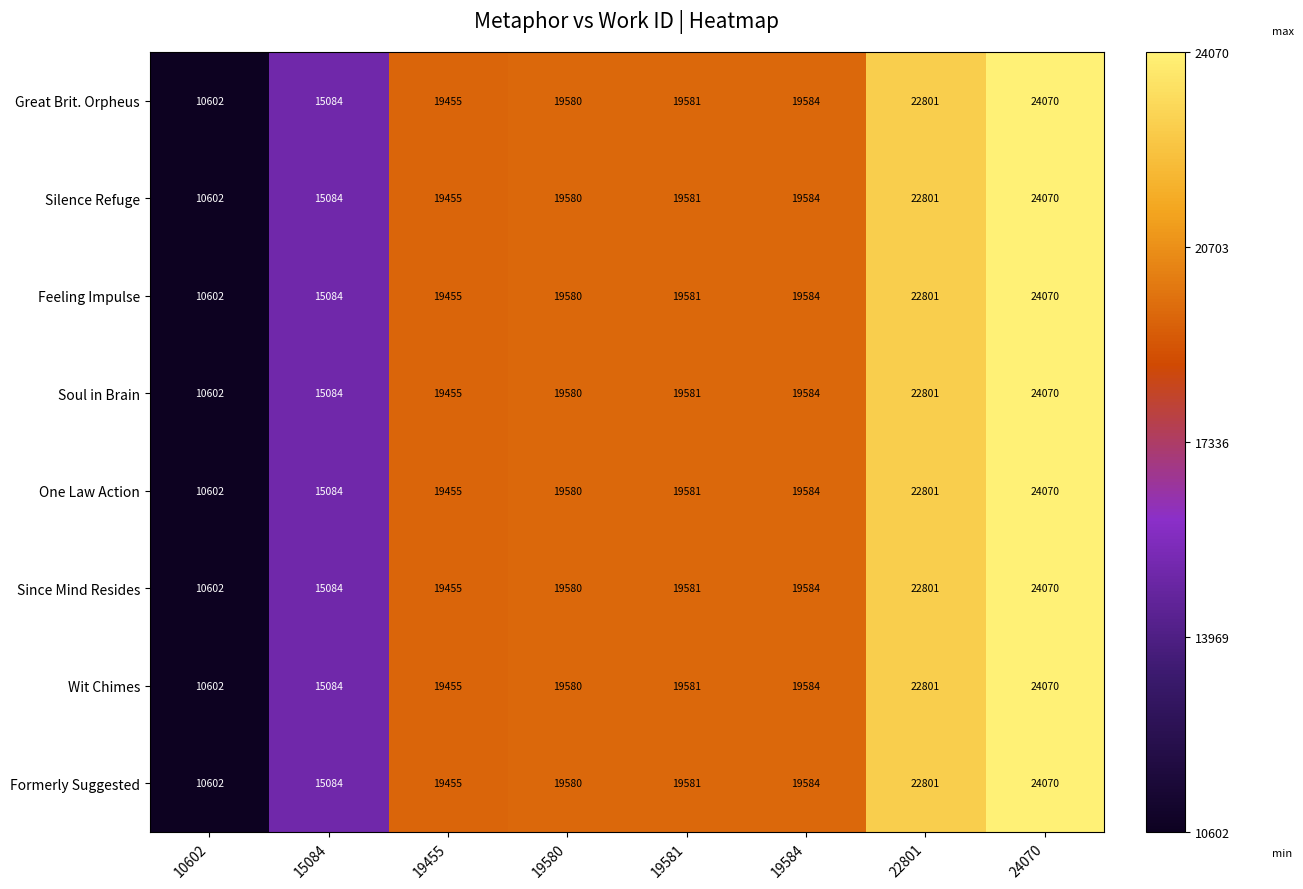

List the labels in order of Since Mind Resides value, smallest first.

10602, 15084, 19455, 19580, 19581, 19584, 22801, 24070